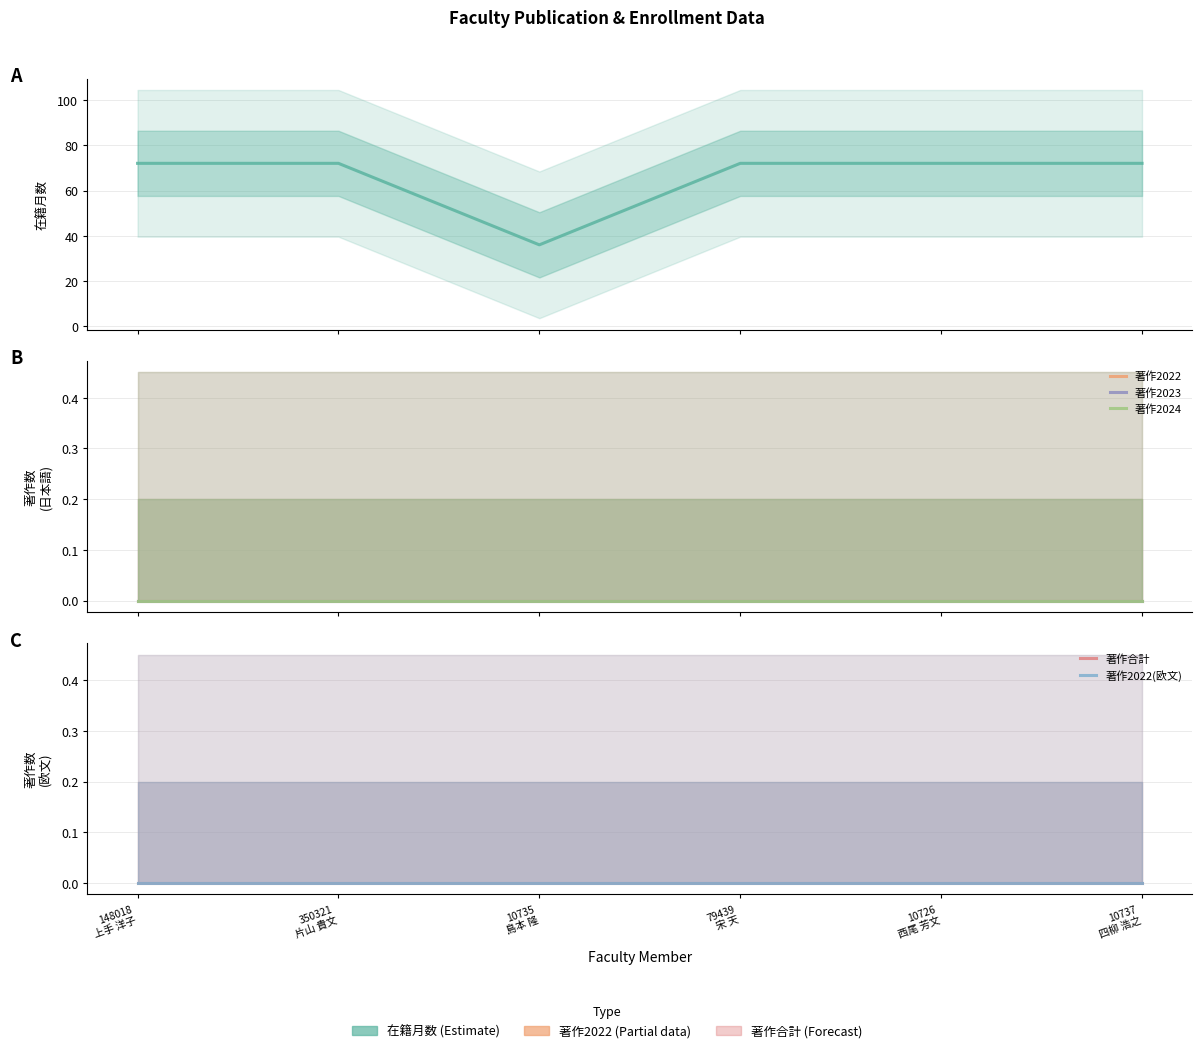

How many distinct data groups are displayed?

6